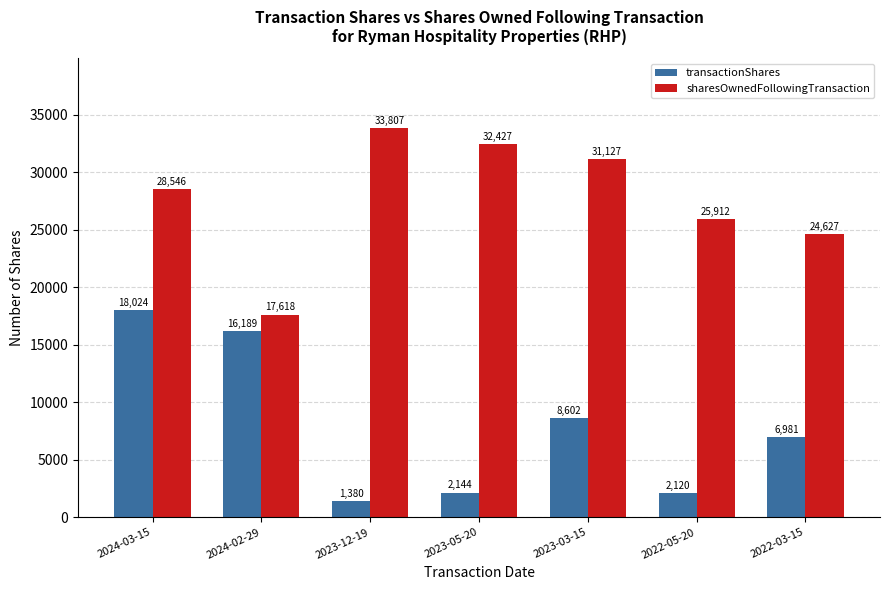

How many categories are shown in the chart?

7